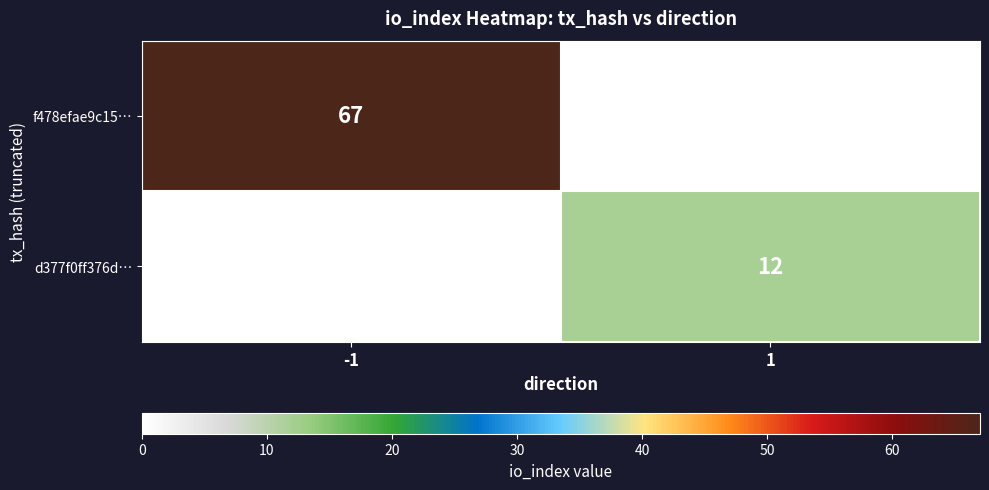

True or false: f478efae9c15… has a value of 67 at -1.

True